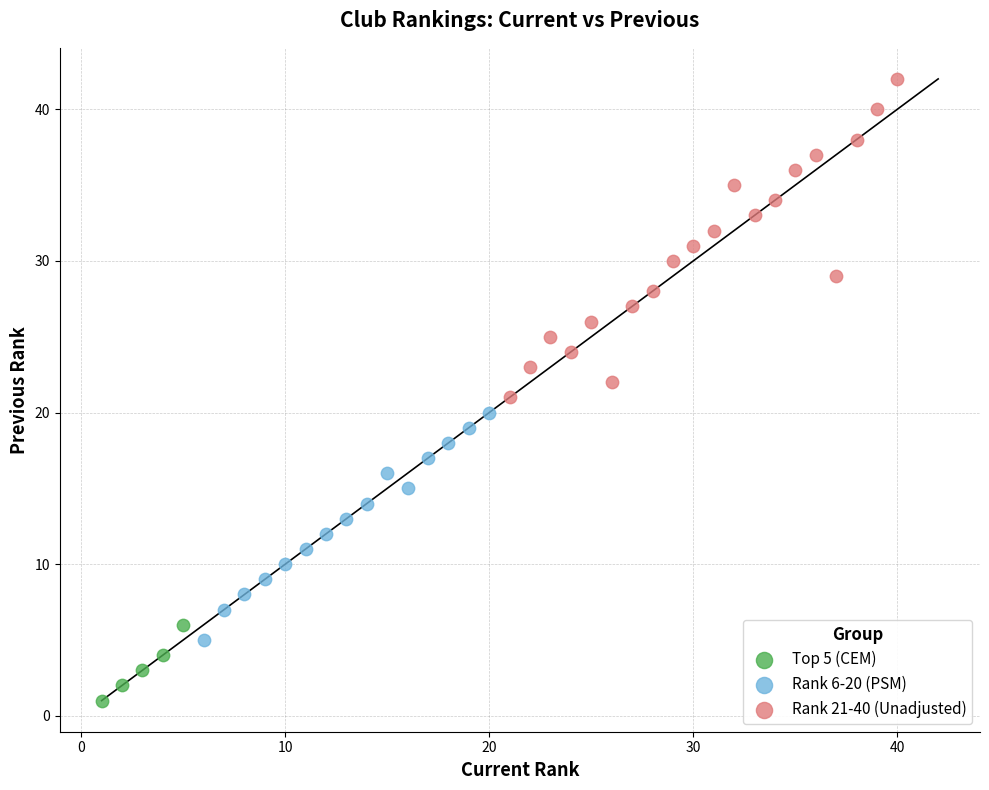

Which series contains the highest Y value?

Rank 21-40 (Unadjusted)